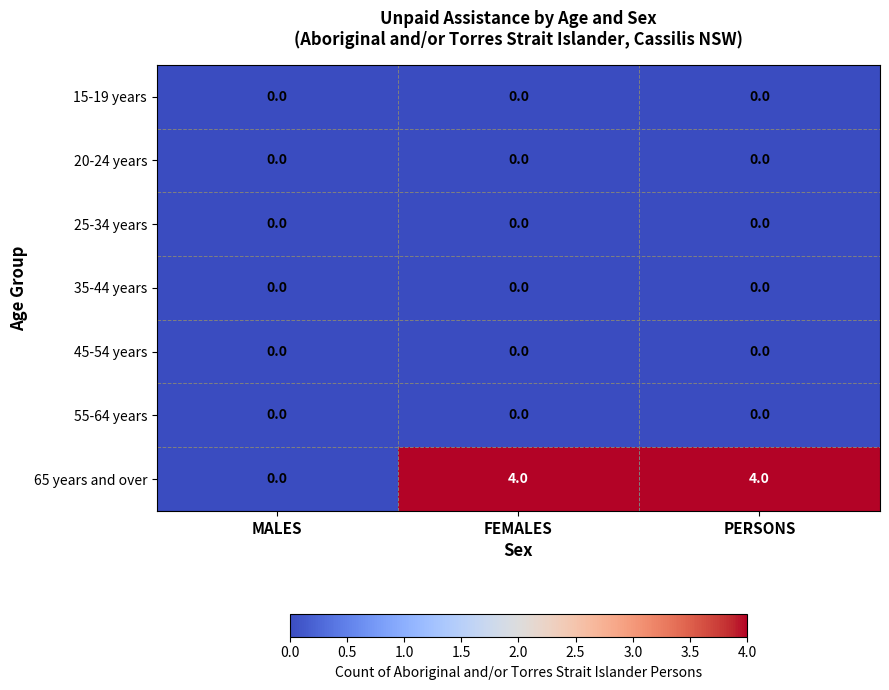

Reading left to right, list all the values displayed in this chart.

15-19 years: 0	0	0
20-24 years: 0	0	0
25-34 years: 0	0	0
35-44 years: 0	0	0
45-54 years: 0	0	0
55-64 years: 0	0	0
65 years and over: 0	4	4